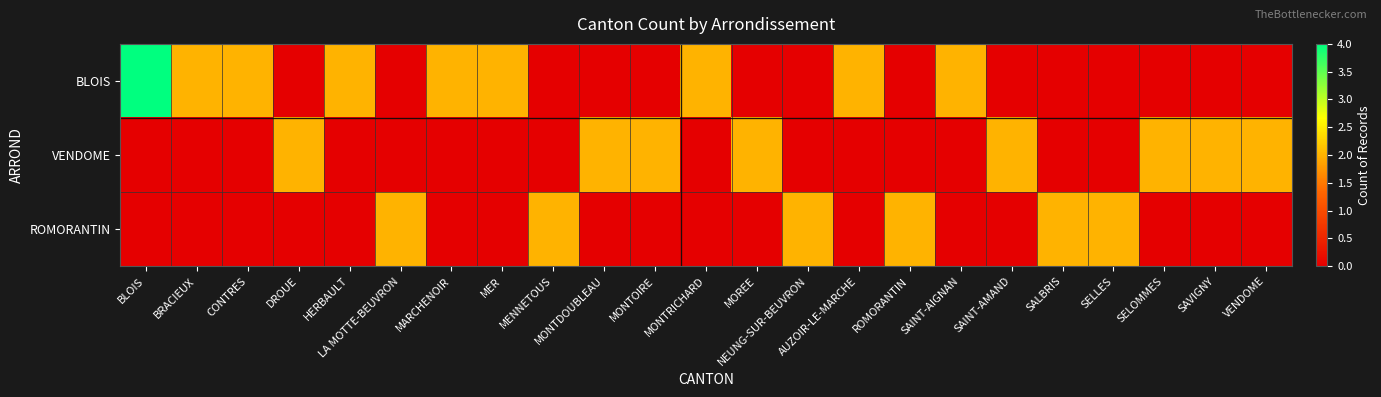

How many data points does each series have?

23